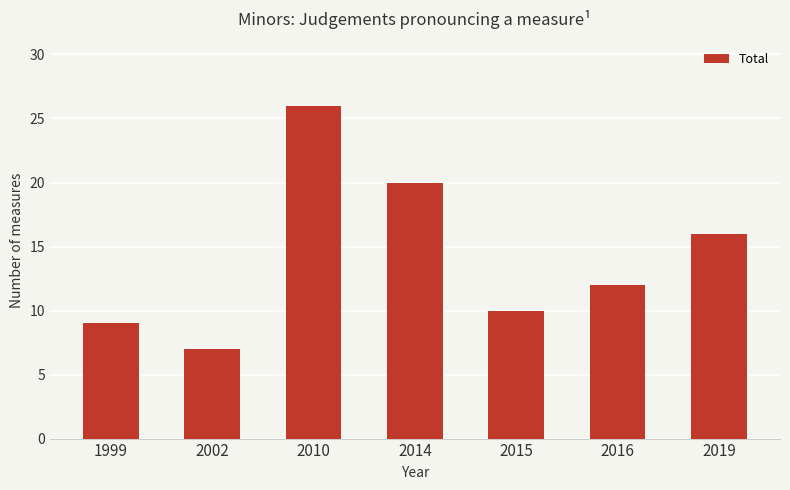

What is the difference between the second highest and minimum values?

13